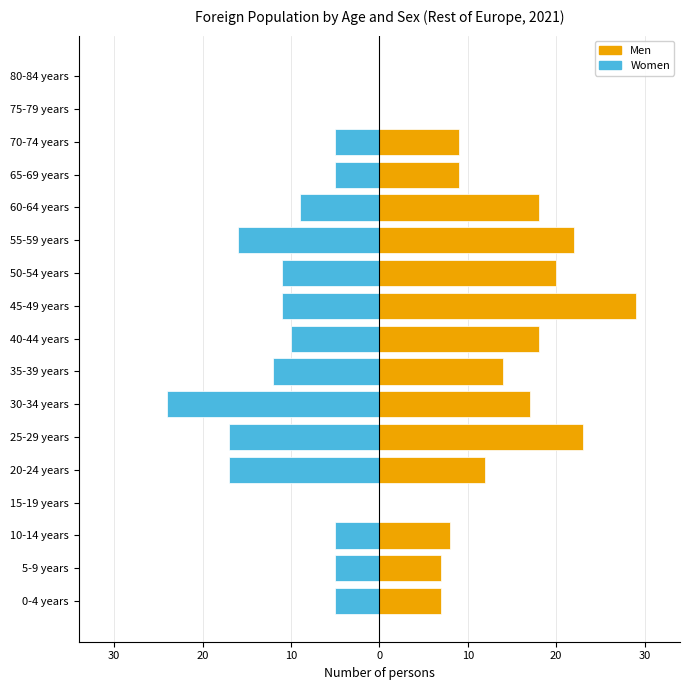

What value does the Men series have at 65-69 years, to the nearest 10?

10